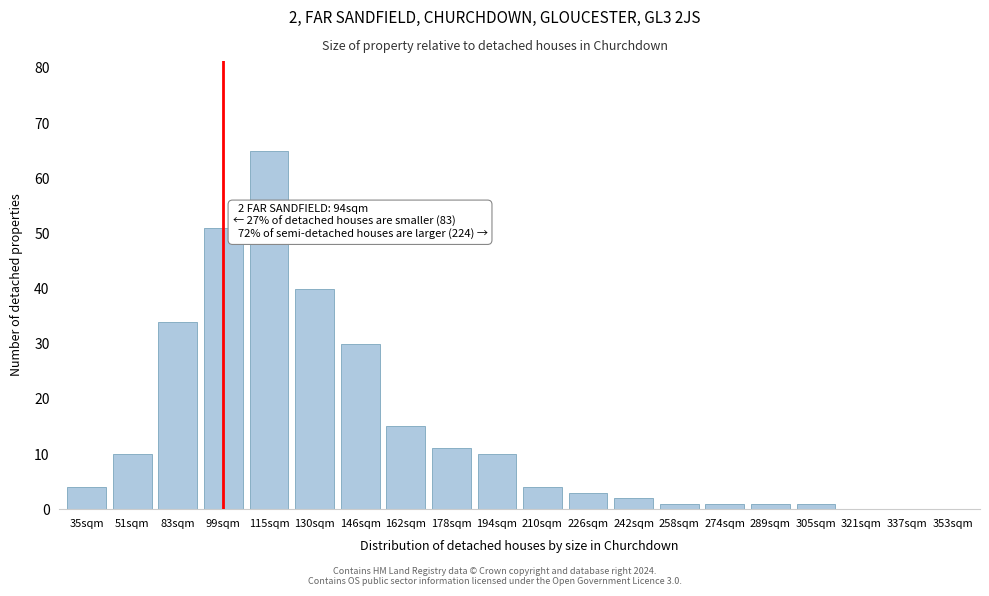

Reading right to left, extract all data points from this chart.

353sqm=0	337sqm=0	321sqm=0	305sqm=1	289sqm=1	274sqm=1	258sqm=1	242sqm=2	226sqm=3	210sqm=4	194sqm=10	178sqm=11	162sqm=15	146sqm=30	130sqm=40	115sqm=65	99sqm=51	83sqm=34	51sqm=10	35sqm=4